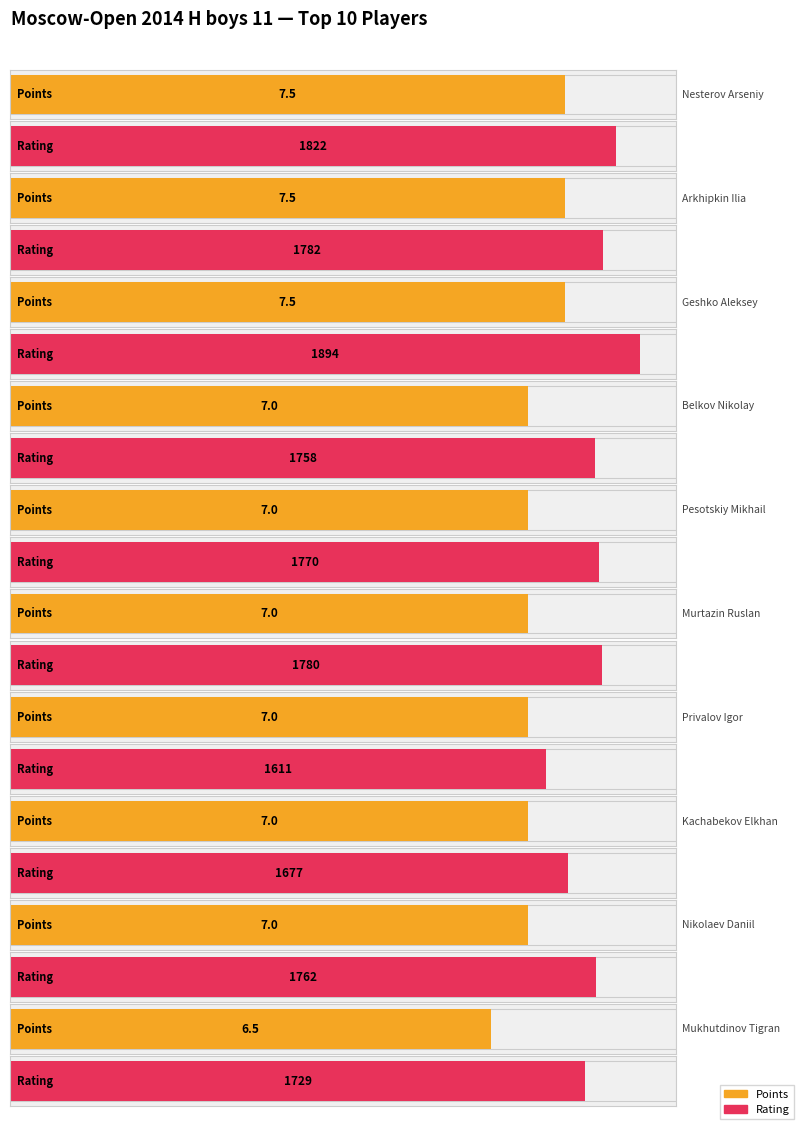

Which series has the largest range (max minus min)?

Rating